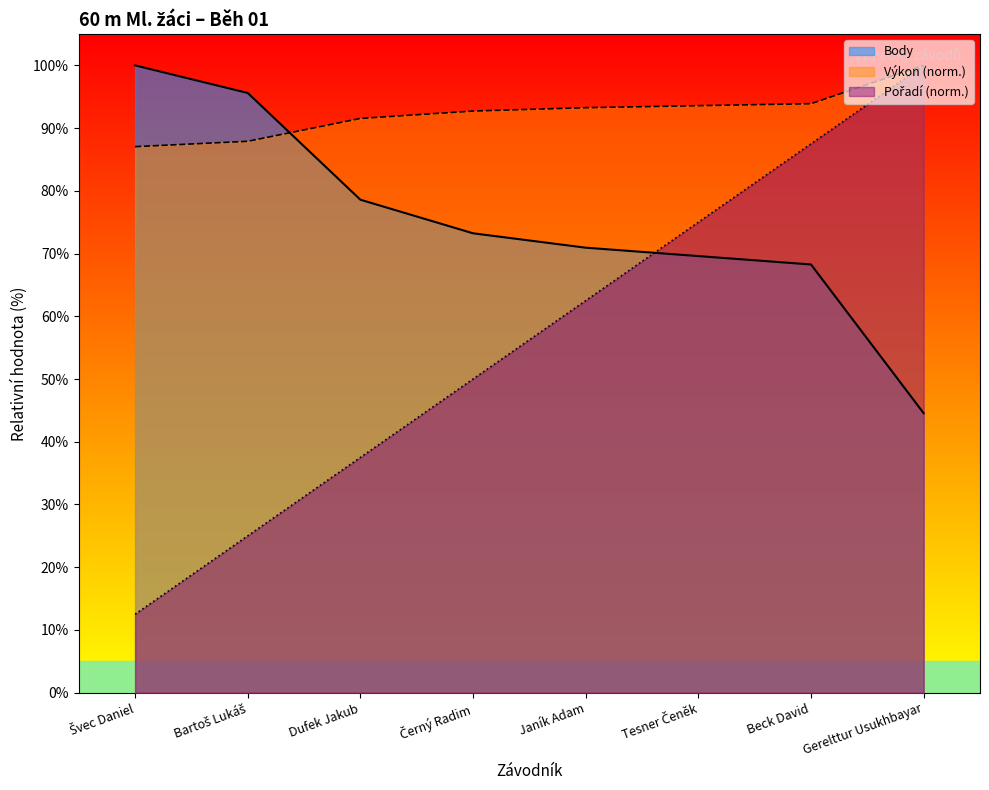

What is the sum of all Výkon values?

739.9